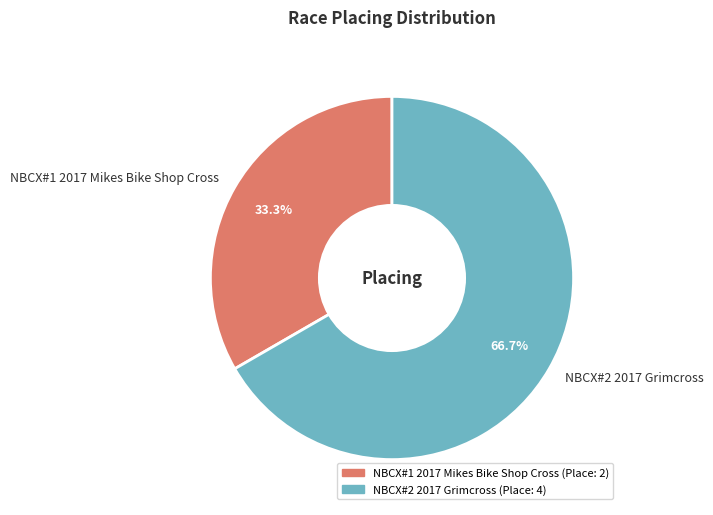

How many segments does this pie chart have?

2